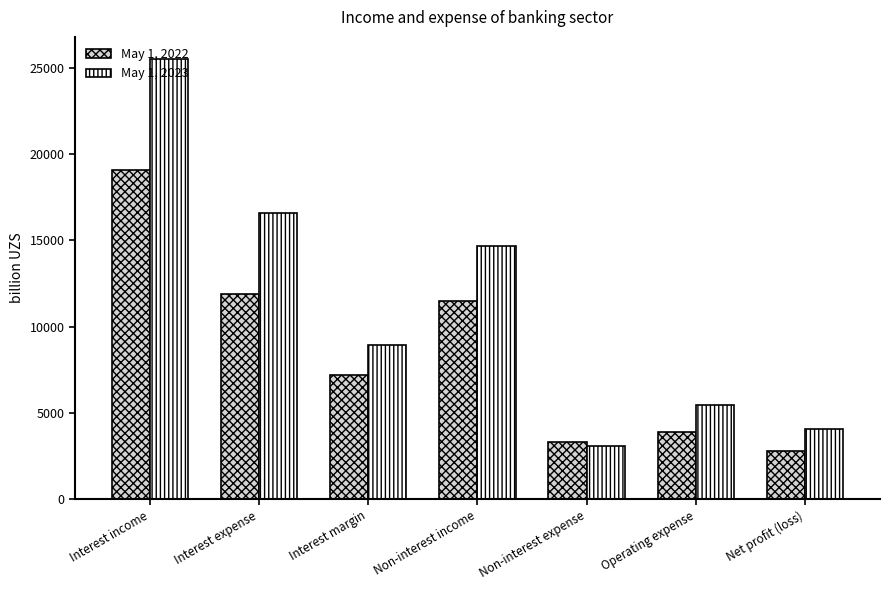

What are all the series names shown in the legend?

May 1, 2022, May 1, 2023